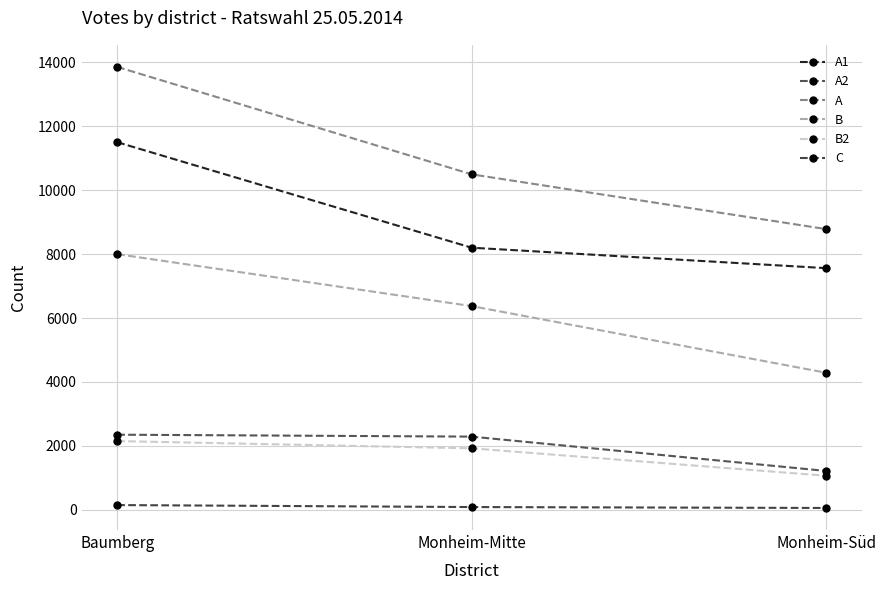

How many data points does each series have?

3